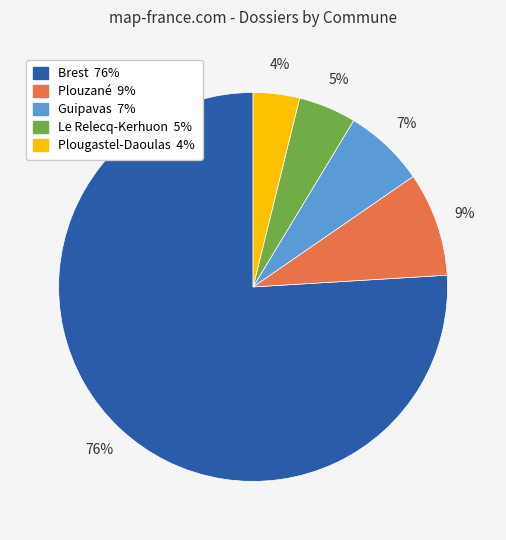

How many slices are in this pie chart?

5